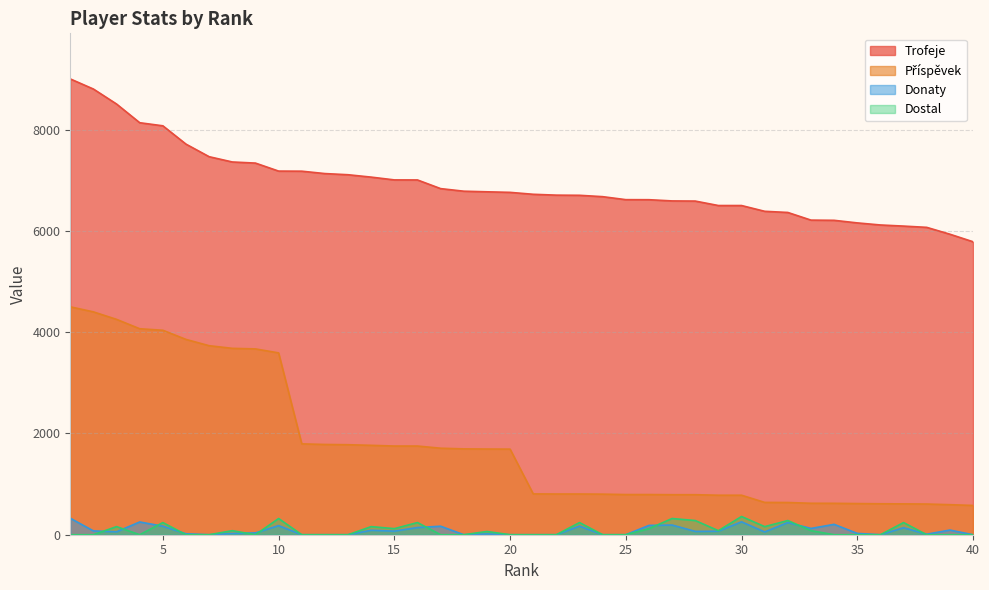

Between 28 and 32, which series saw the biggest shift?

Trofeje